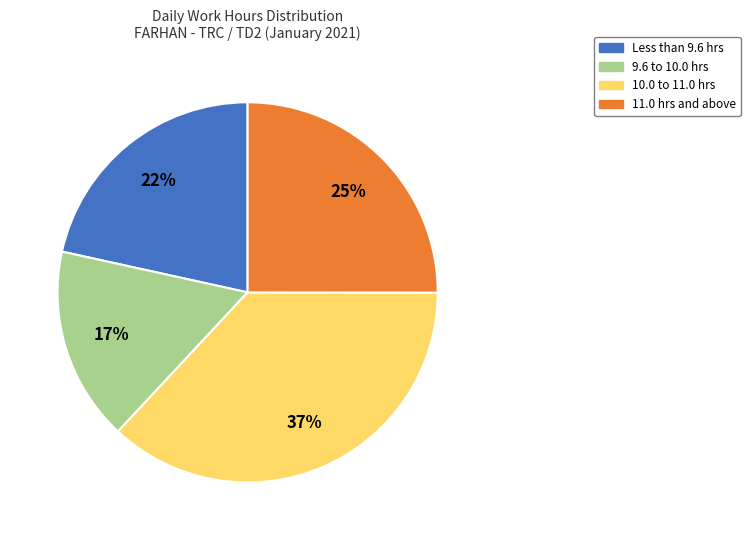

Between 9.6 to 10.0 hrs and 11.0 hrs and above, which is larger?

11.0 hrs and above